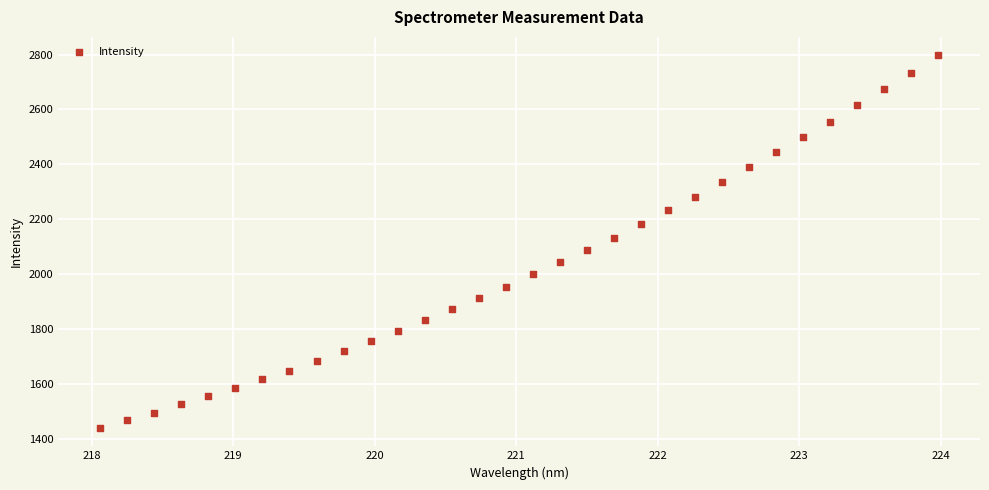

What is the range of Y values (max minus min)?

1356.3